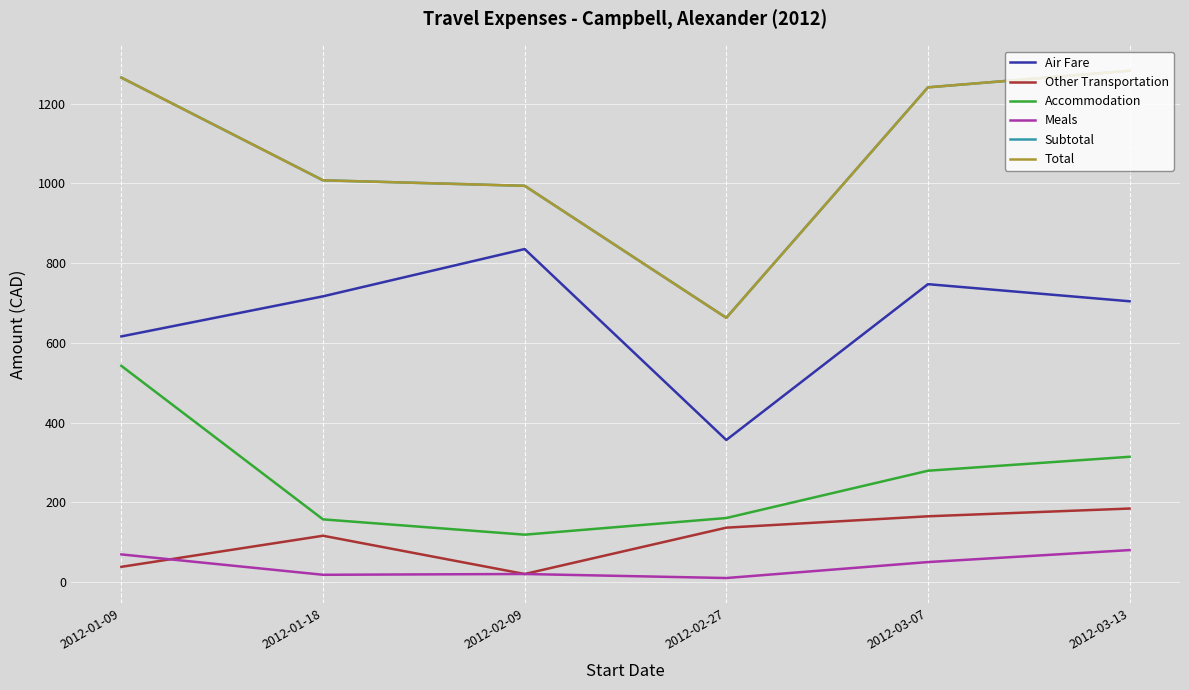

Rank the categories by Meals value from lowest to highest.

2012-02-27, 2012-01-18, 2012-02-09, 2012-03-07, 2012-01-09, 2012-03-13